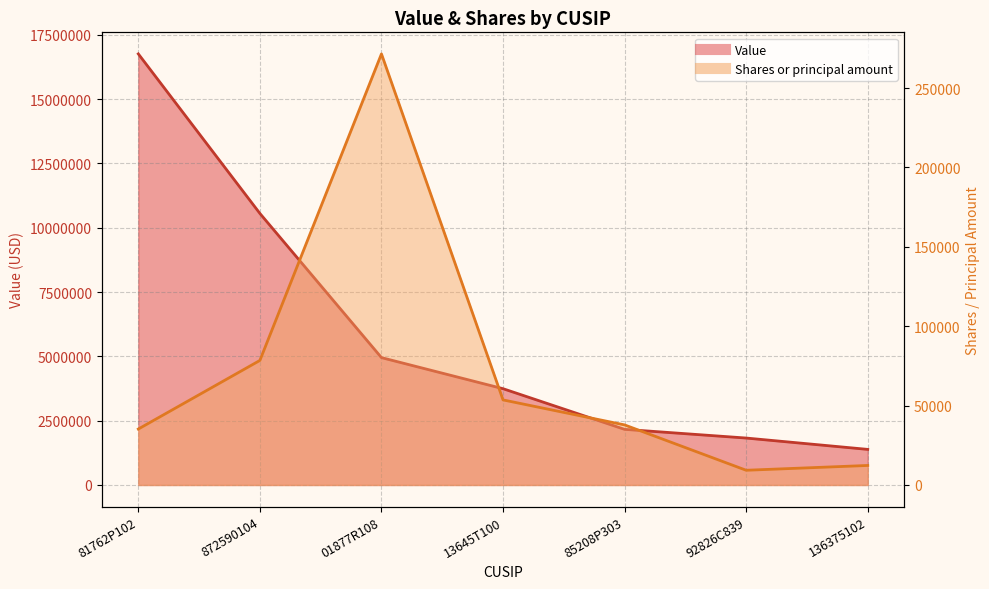

Which series has the largest total across all categories?

Value